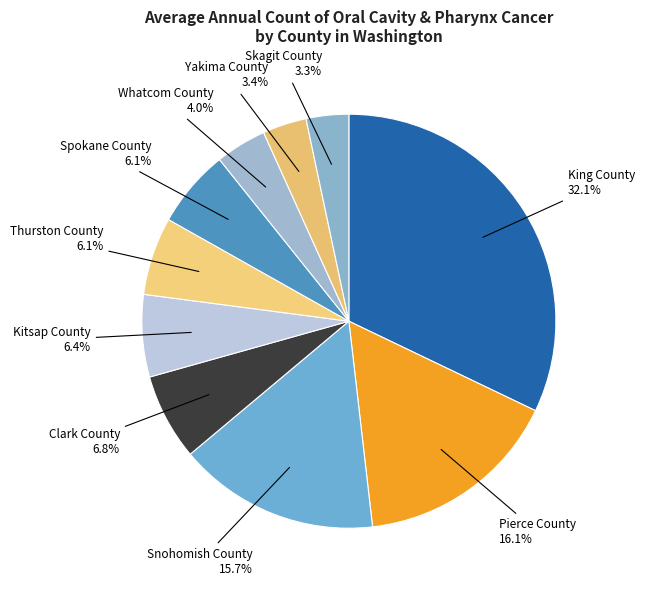

What percentage is the Skagit County slice, to the nearest percent?

3%